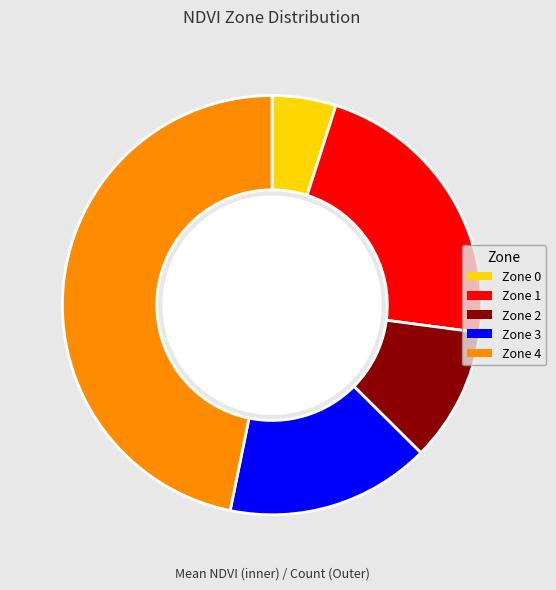

The Zone 3 slice represents 7% of the pie. True or false?

False